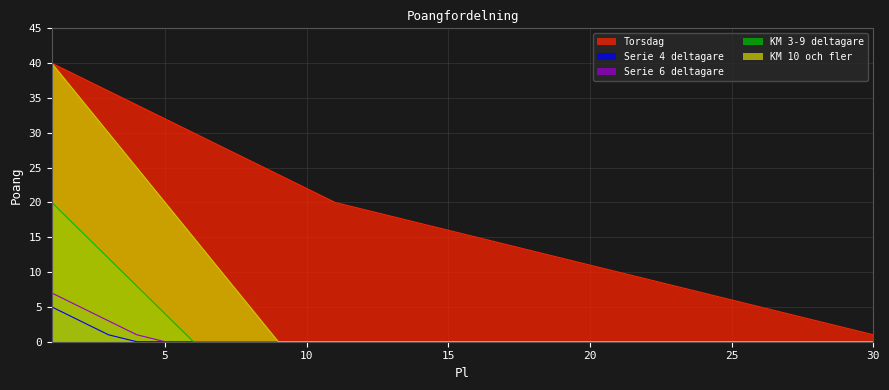

Which category has the lowest value in the KM 3-9 deltagare series?

6